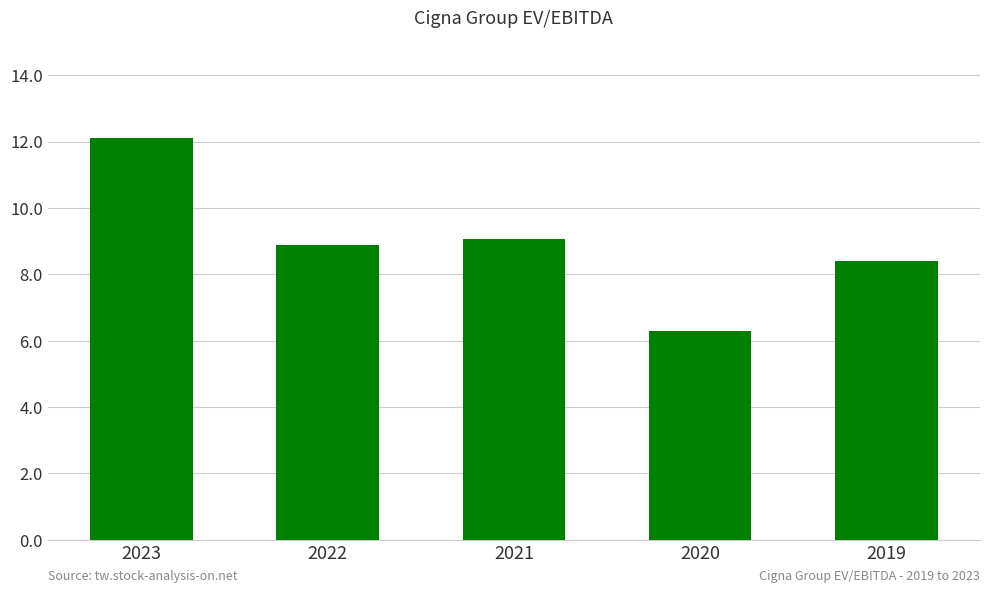

What is the value of the 4th bar from the left?

6.3